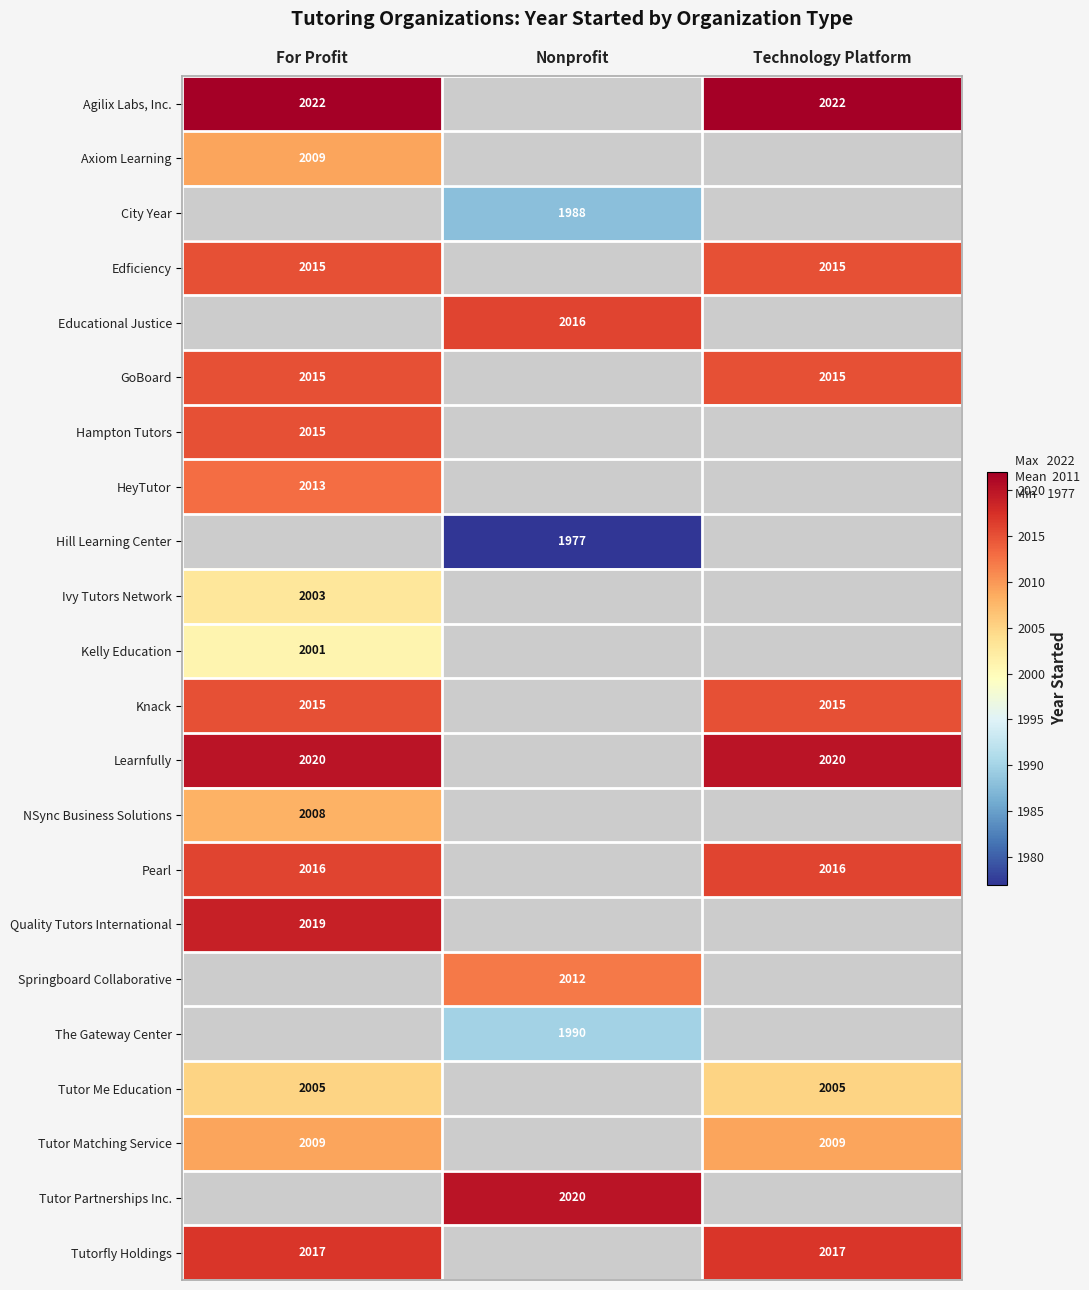

What is the sum of the Tutor Me Education values at Technology Platform and For Profit?

4010